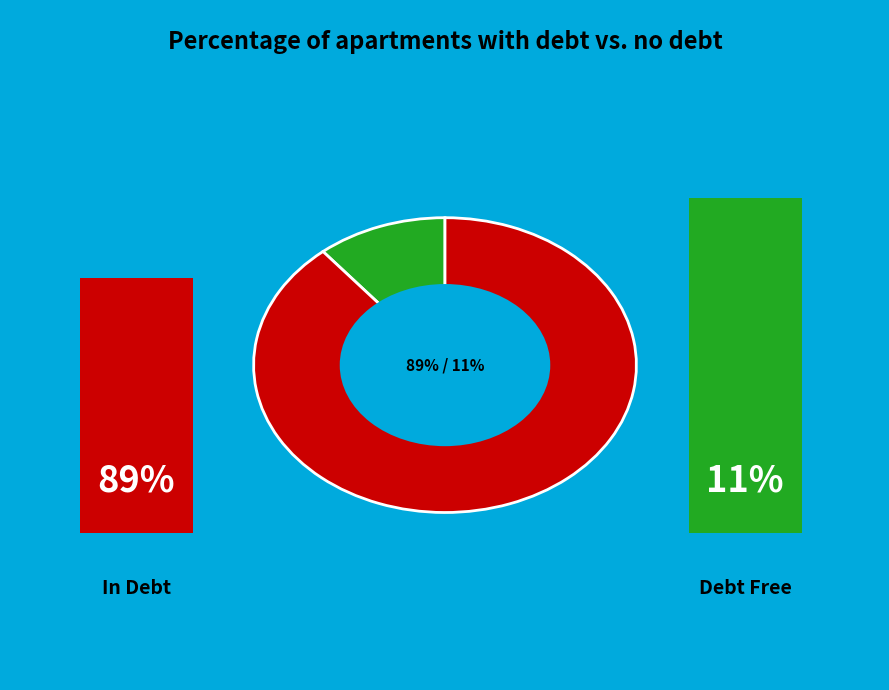

Does any single category account for the majority?

Yes